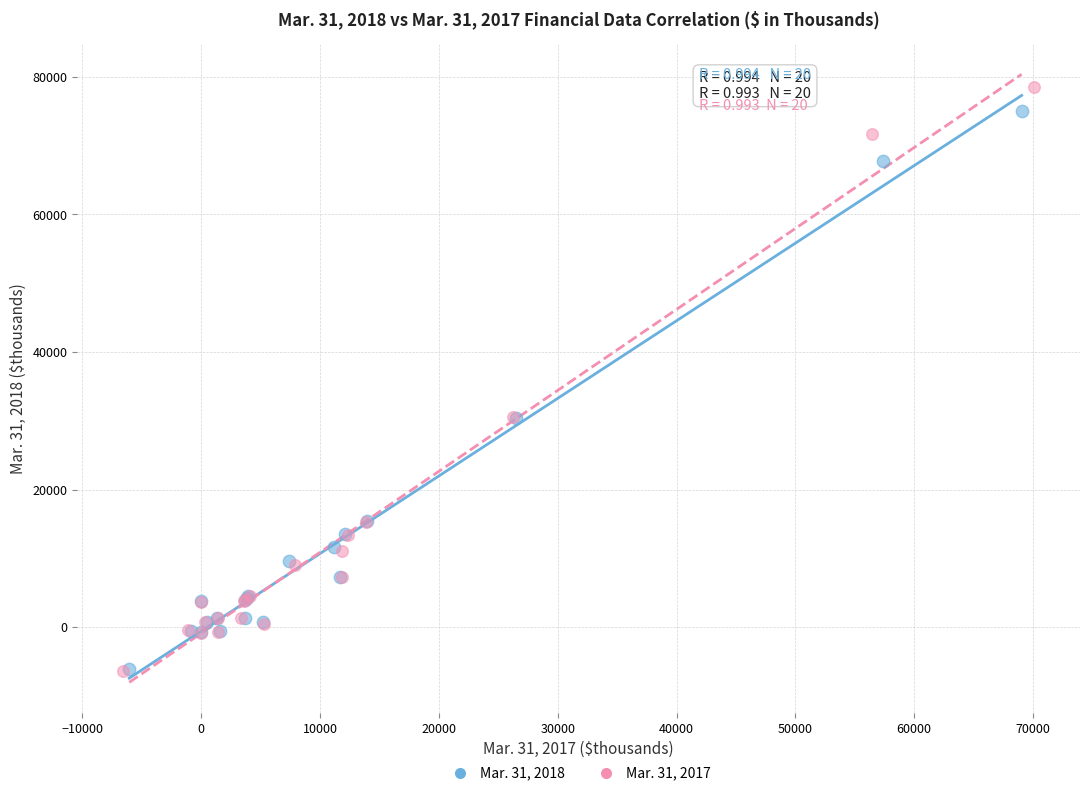

Which series has the widest spread of Y values?

Mar. 31, 2017